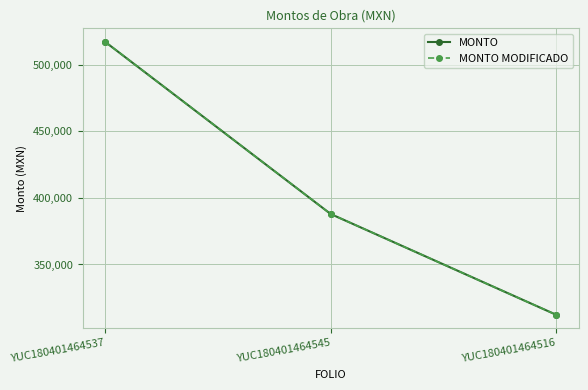

At which label does MONTO MODIFICADO first exceed 387943?

YUC180401464537